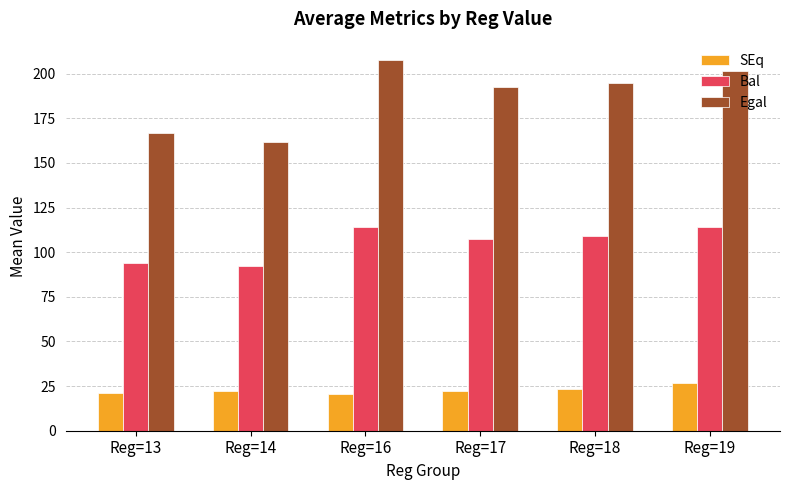

Which series changed the most between Reg=17 and Reg=19?

Egal